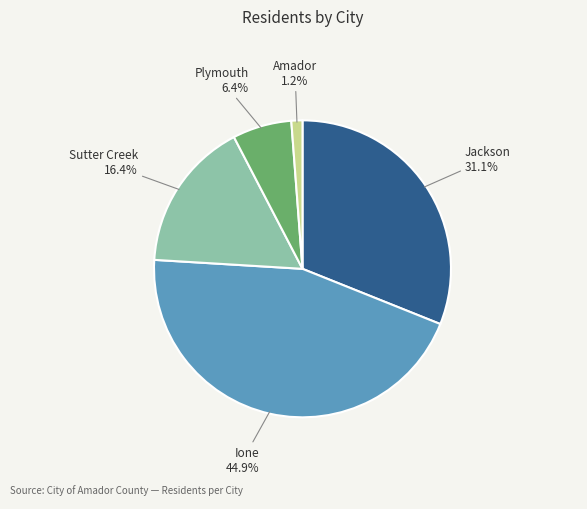

How many slices are in this pie chart?

5